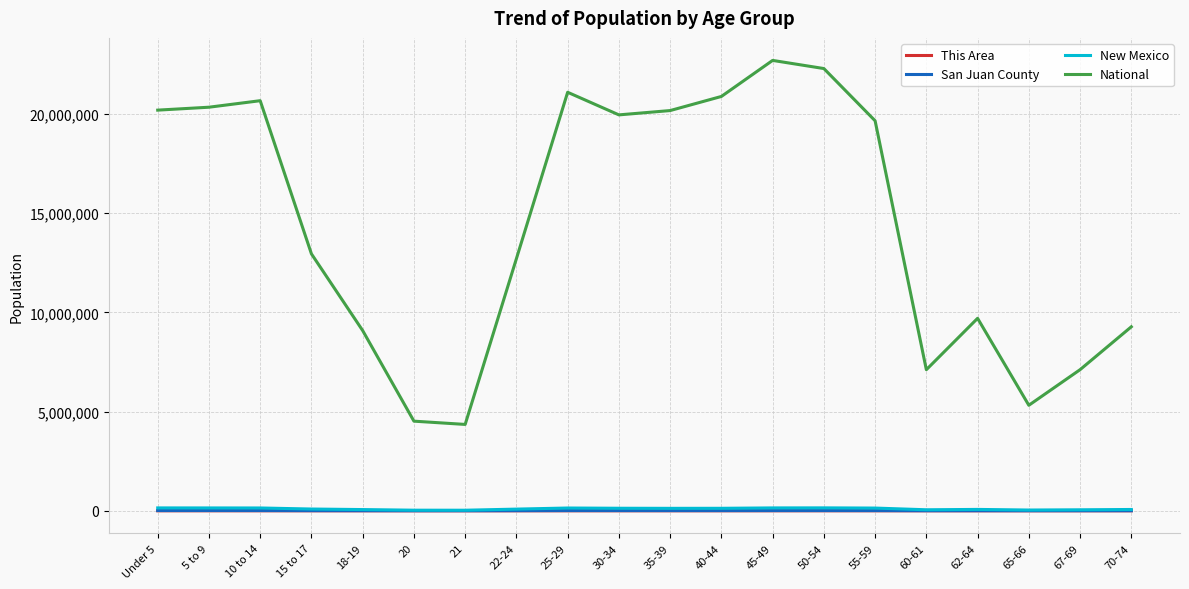

How many values in the San Juan County series are below 7481?

10